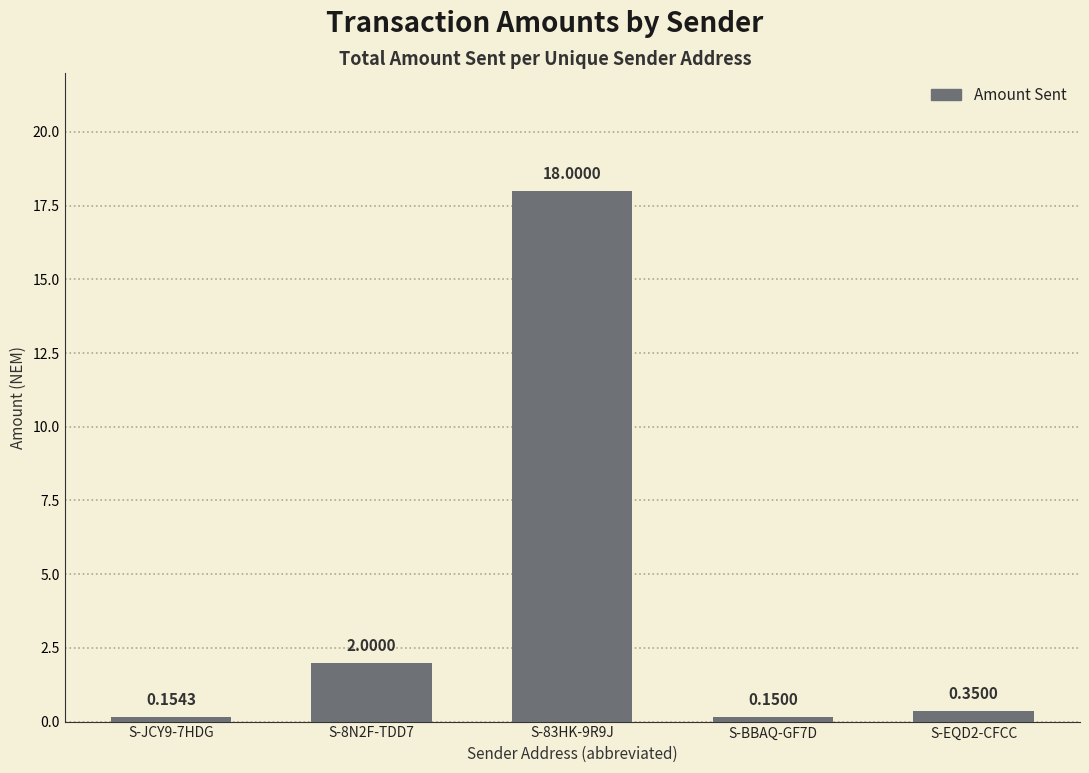

What is the value of the 2nd bar from the left?

2.0